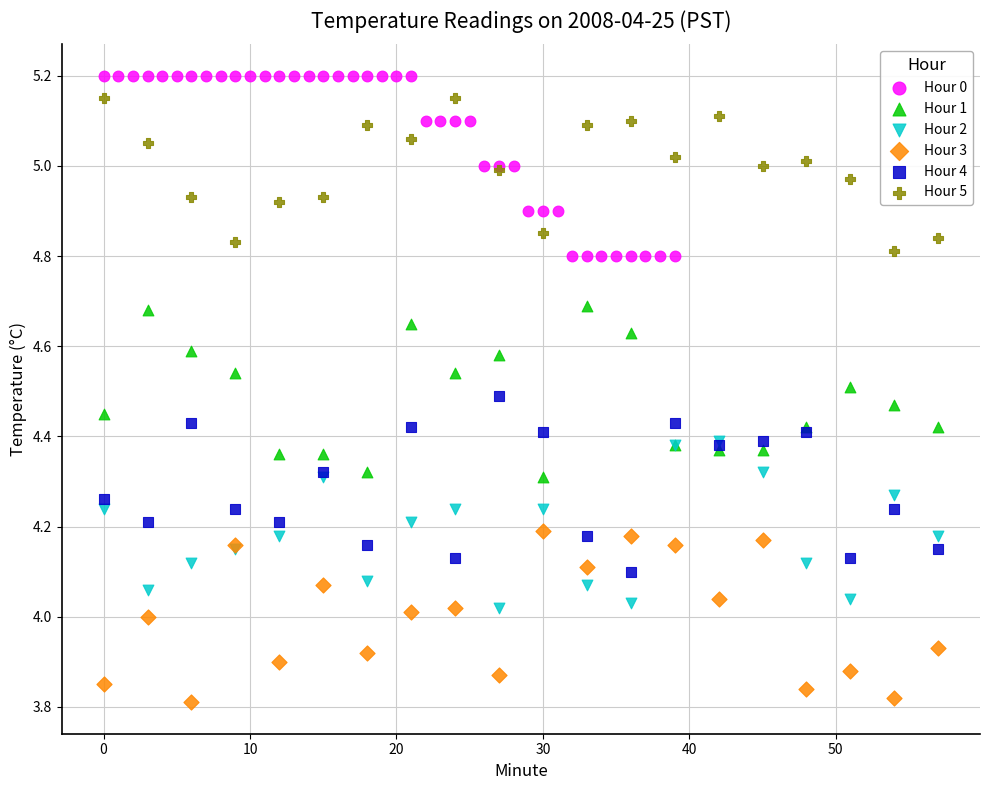

Which series contains the lowest Y value?

Hour 3